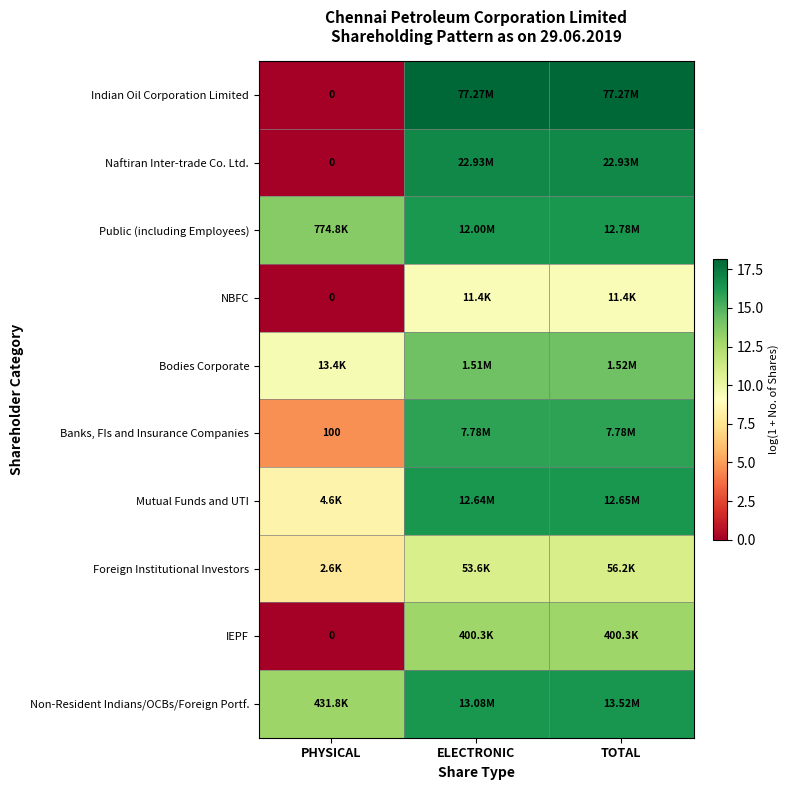

True or false: Bodies Corporate has a value of 15.3 at PHYSICAL.

False